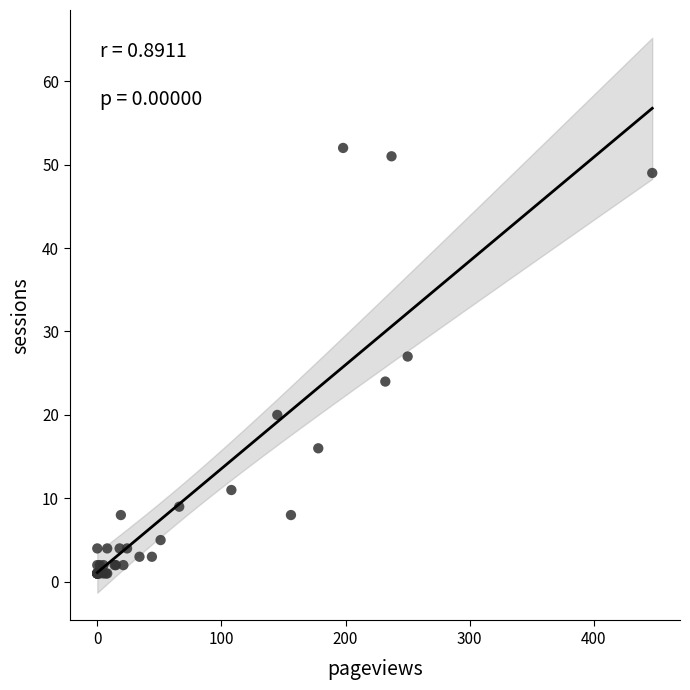

What Y value in the scatter plot is closest to 26?

27